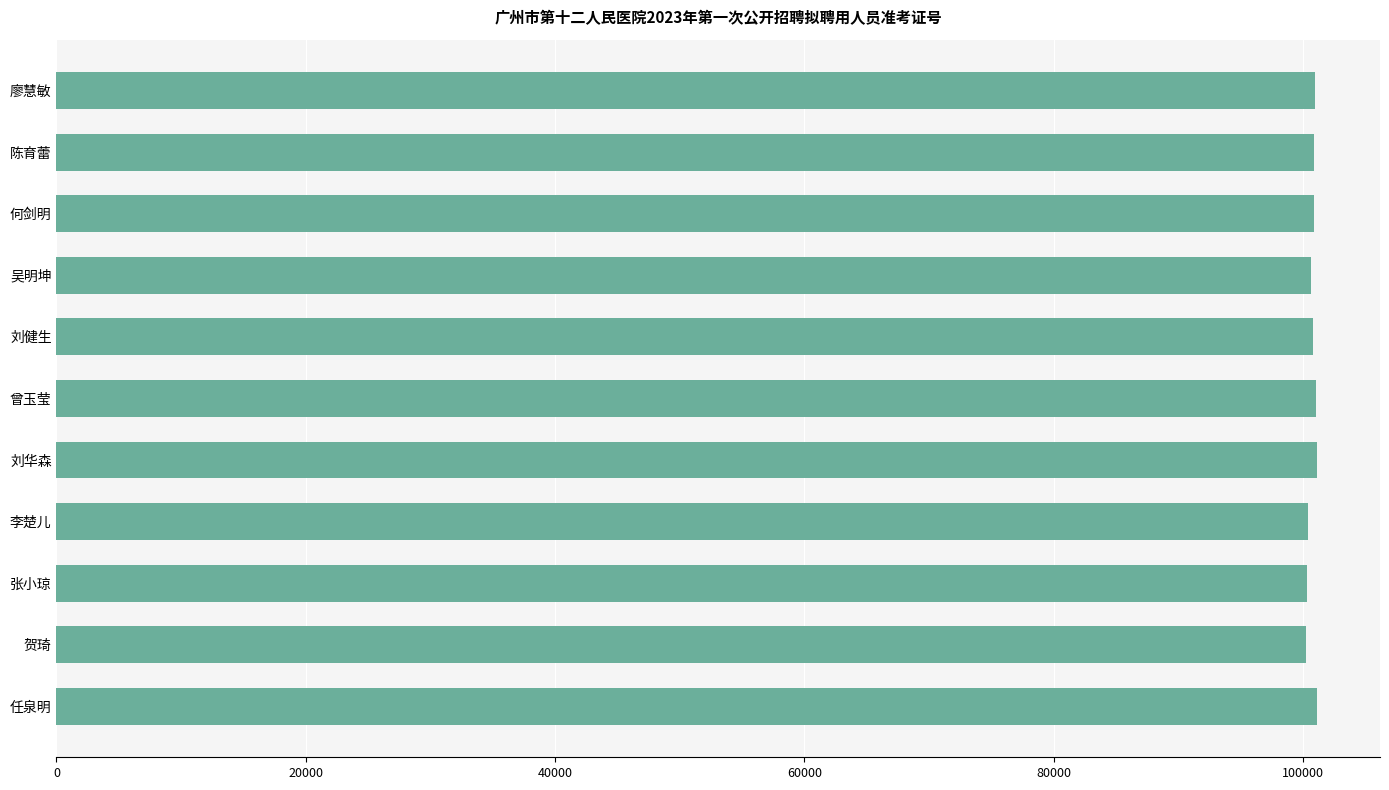

What is the maximum value shown in the chart?

101122